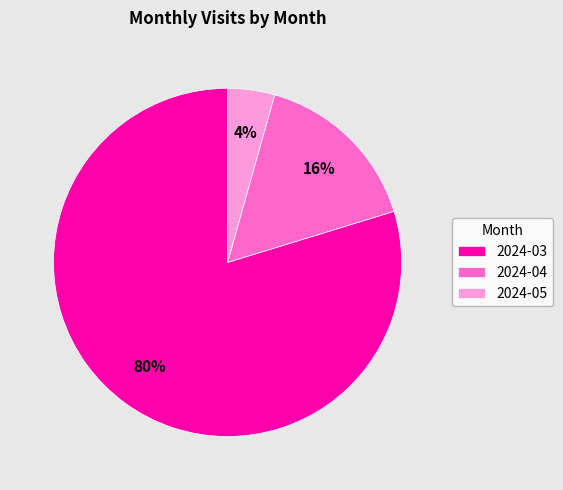

What is the majority slice?

2024-03